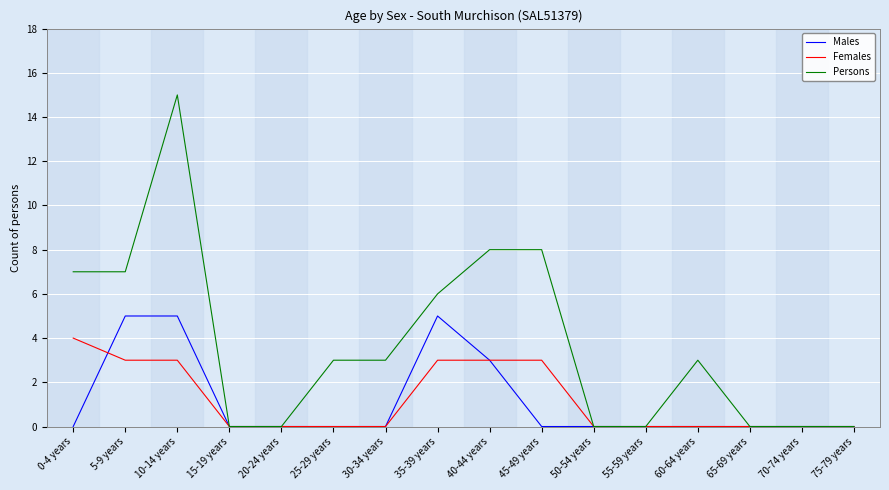

List the series in order of their peak value, lowest first.

Females, Males, Persons